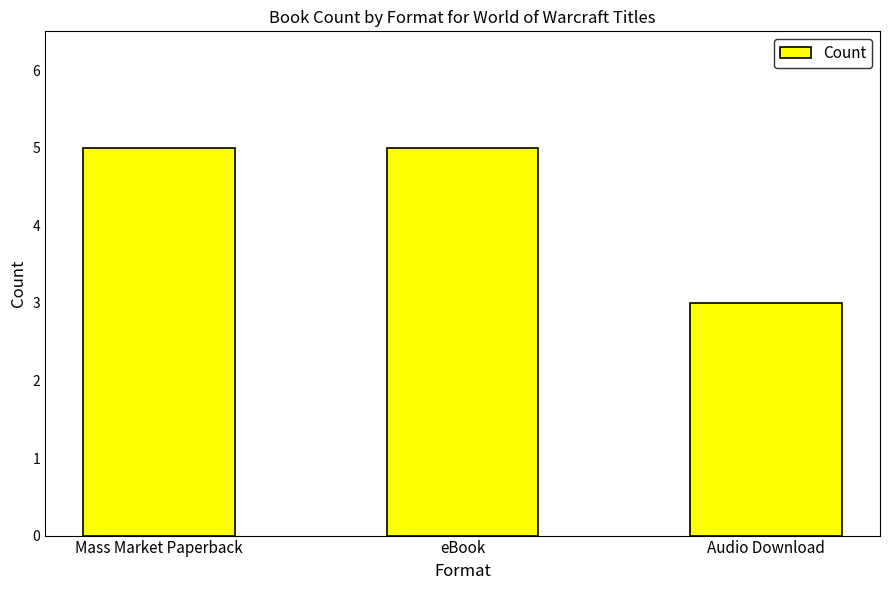

Count the number of data series in this chart.

1